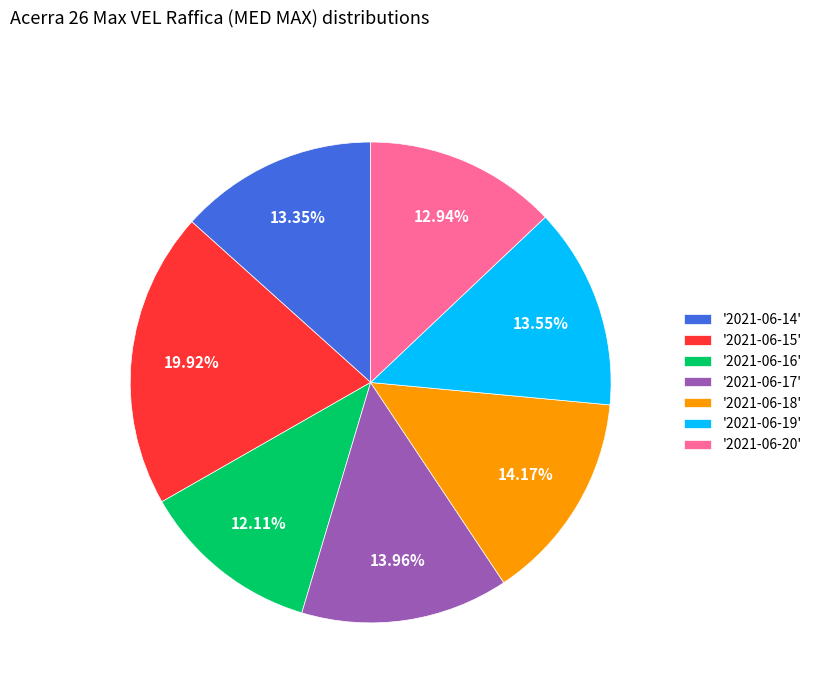

To the nearest percent, what is the difference between the largest and smallest slice percentages?

8%